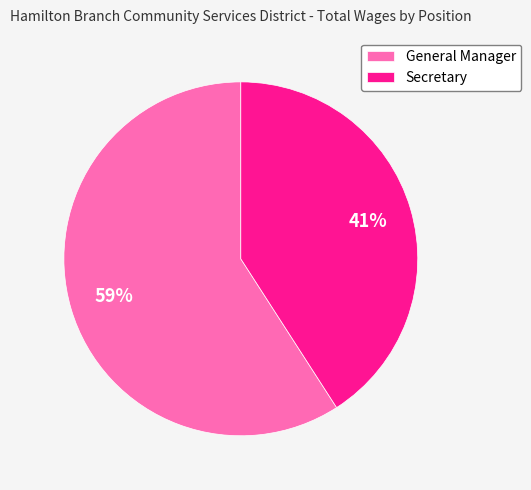

What is the majority slice?

General Manager